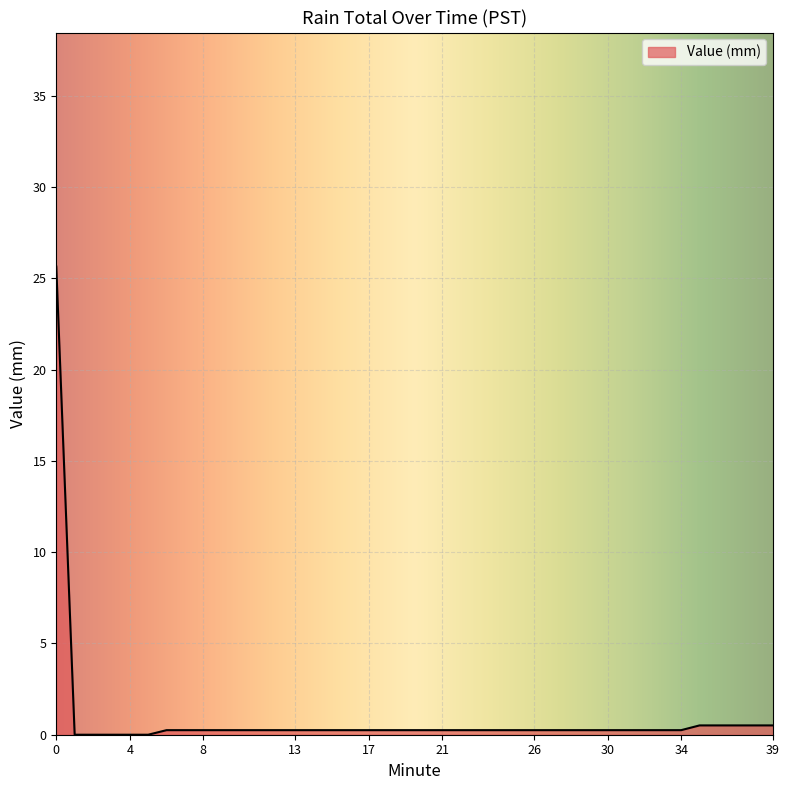

How many lines are shown in the chart?

1